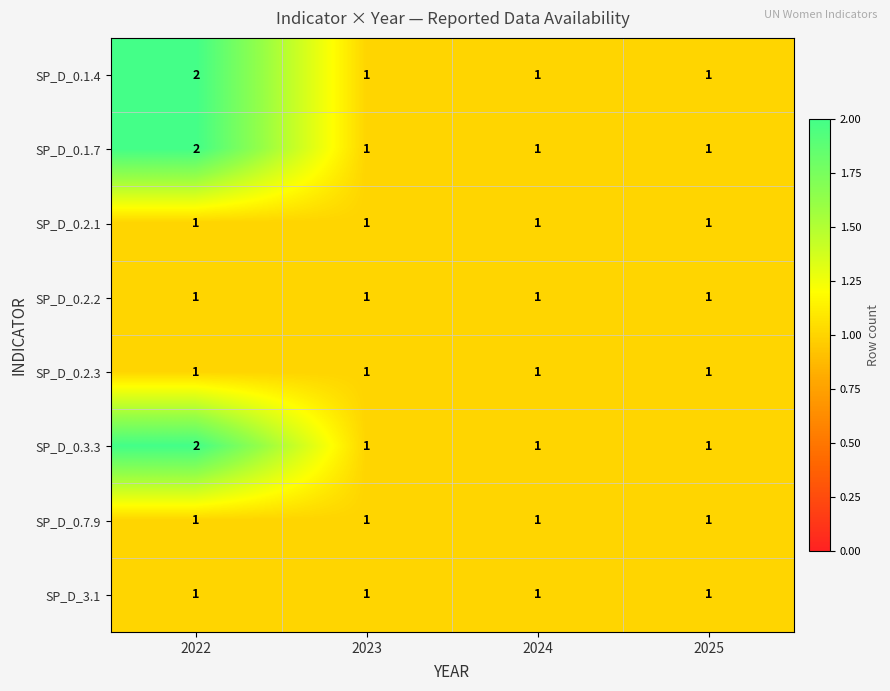

At which category does the chart reach its peak across all series?

2022